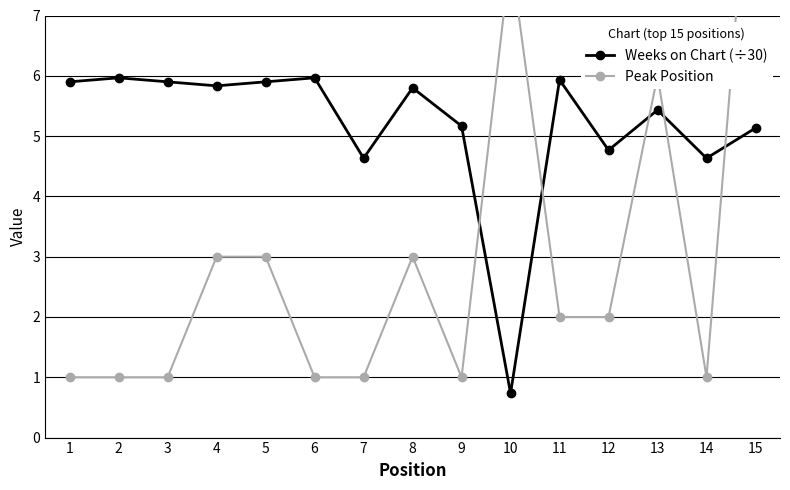

What is the sum of the Weeks on Chart (÷30) values at 12 and 13?

10.2